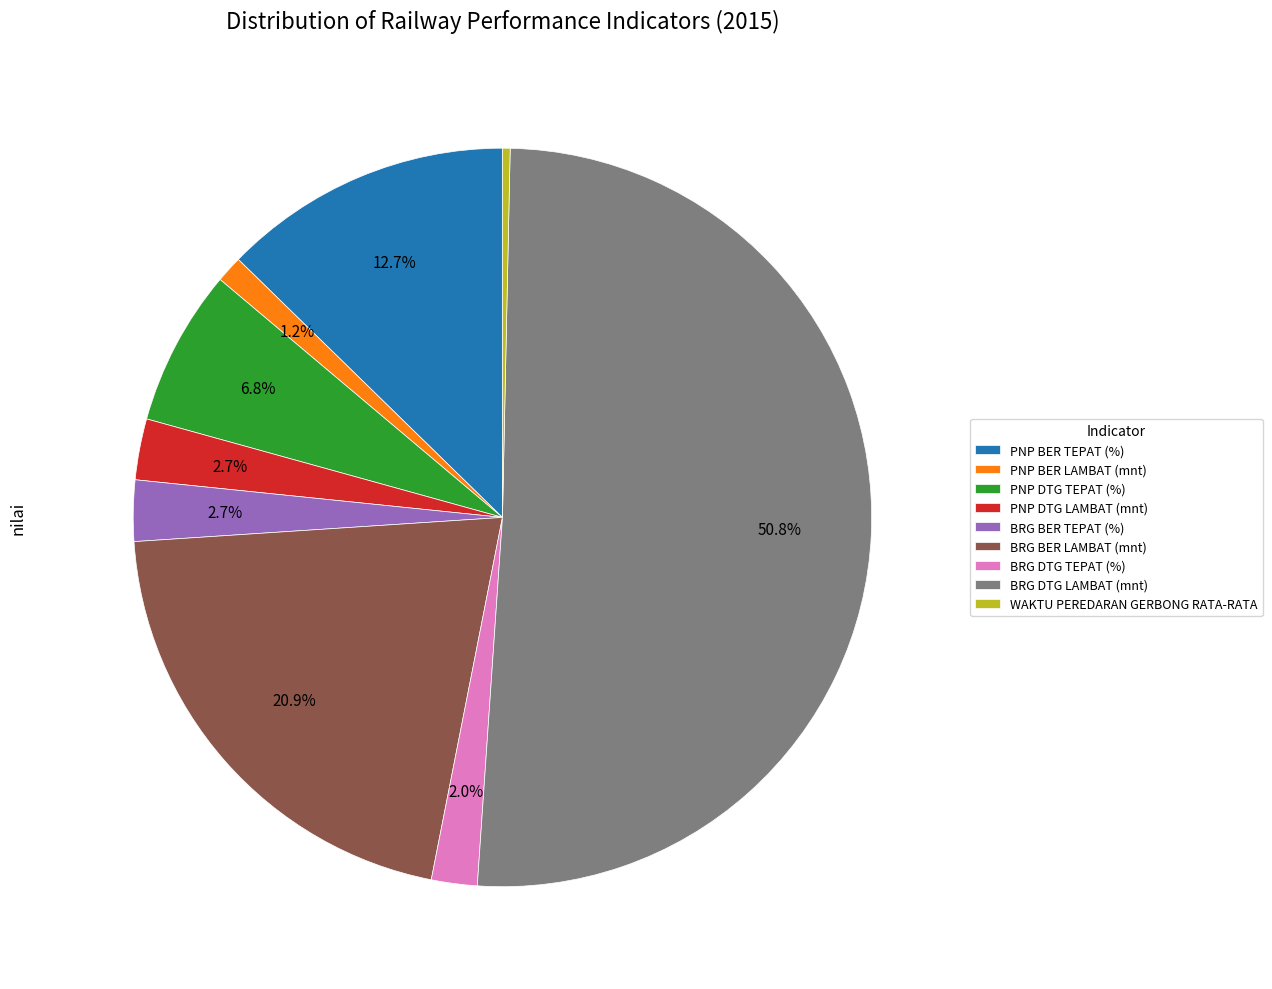

Is the sum of BRG BER LAMBAT (mnt) and PNP DTG LAMBAT (mnt) greater than half?

No